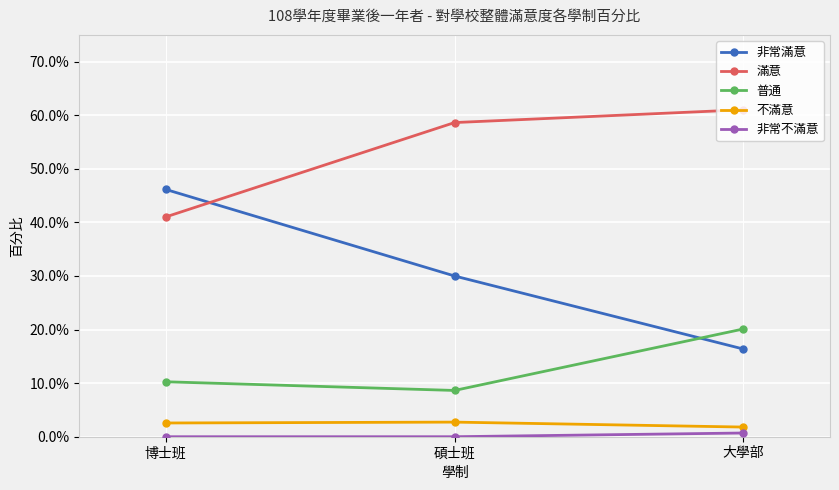

Rank the series at 碩士班 from lowest to highest value.

非常不滿意, 不滿意, 普通, 非常滿意, 滿意